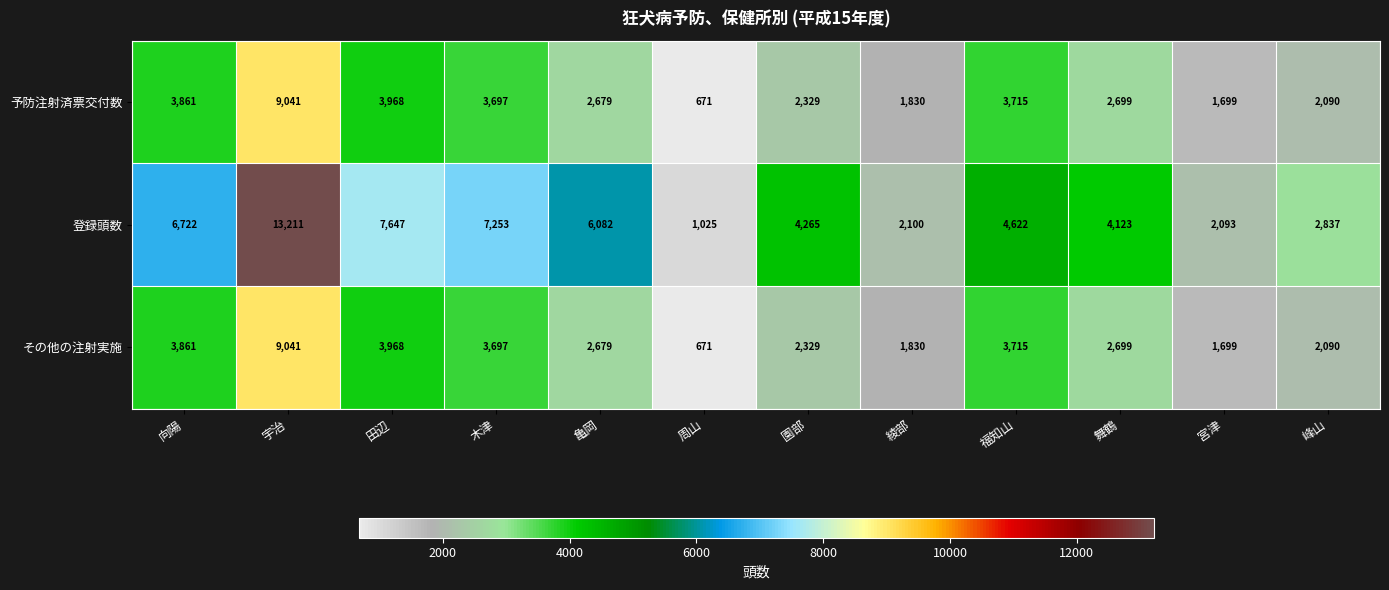

At which label does その他の注射実施 first exceed 2699?

向陽